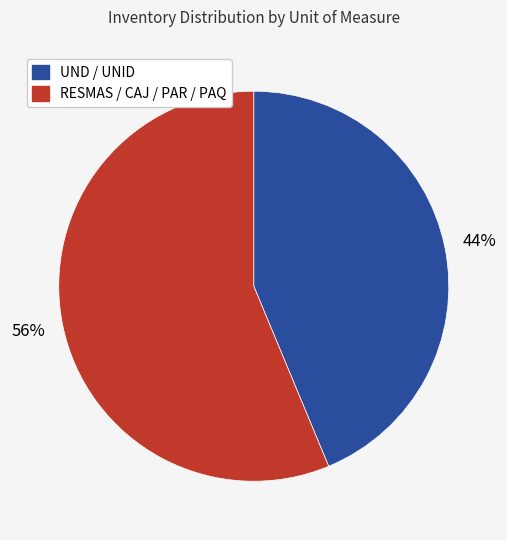

To the nearest percent, what is the average slice percentage?

50%